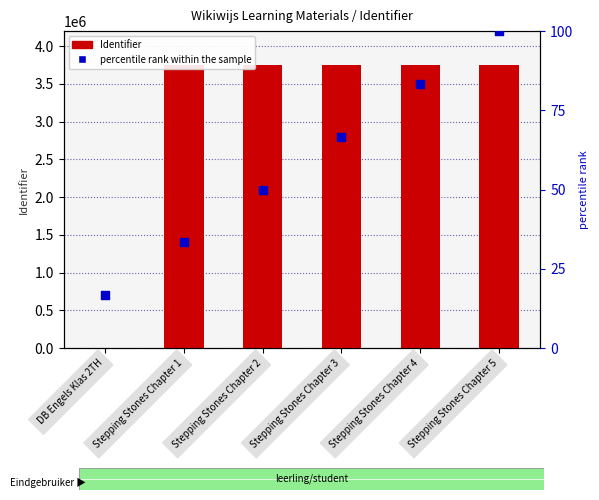

Which series has the widest spread of Y values?

Identifier (count)